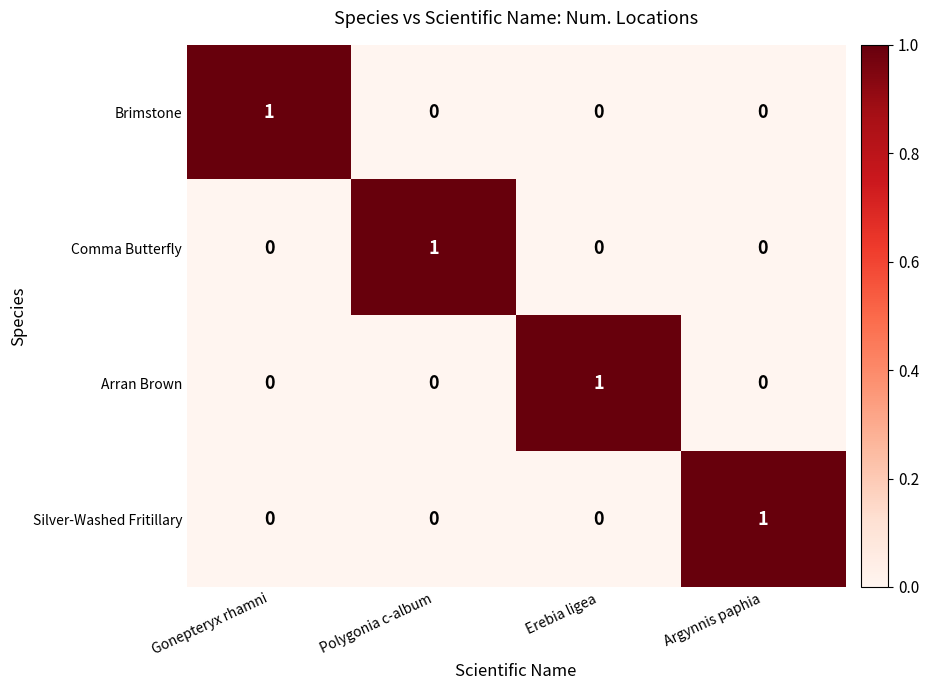

At how many categories does at least one series exceed 0?

4